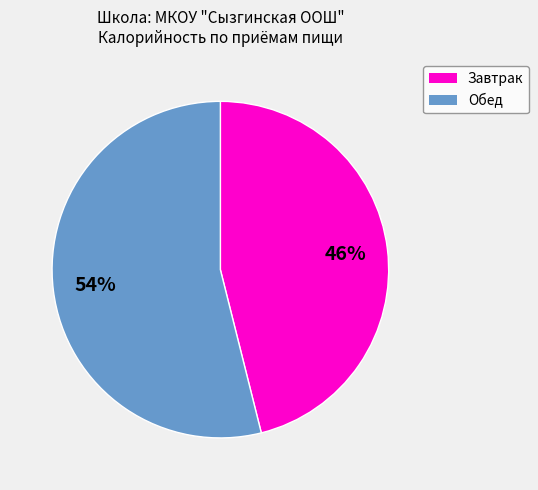

To the nearest percent, what is the difference between the largest and smallest slice percentages?

8%